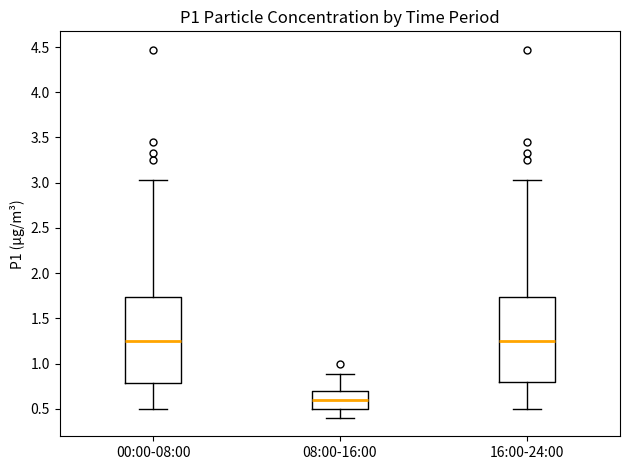

Reading left to right, read every box against the y-axis: the position of its median line, the range the box covers, and the ends of its whiskers. The values are not printed on the chart, so give them approximately, as read against the axis.

00:00-08:00: median 1.25, box 0.80 to 1.75, whiskers 0.50 to 3.05
08:00-16:00: median 0.60, box 0.50 to 0.70, whiskers 0.40 to 0.90
16:00-24:00: median 1.25, box 0.80 to 1.75, whiskers 0.50 to 3.05